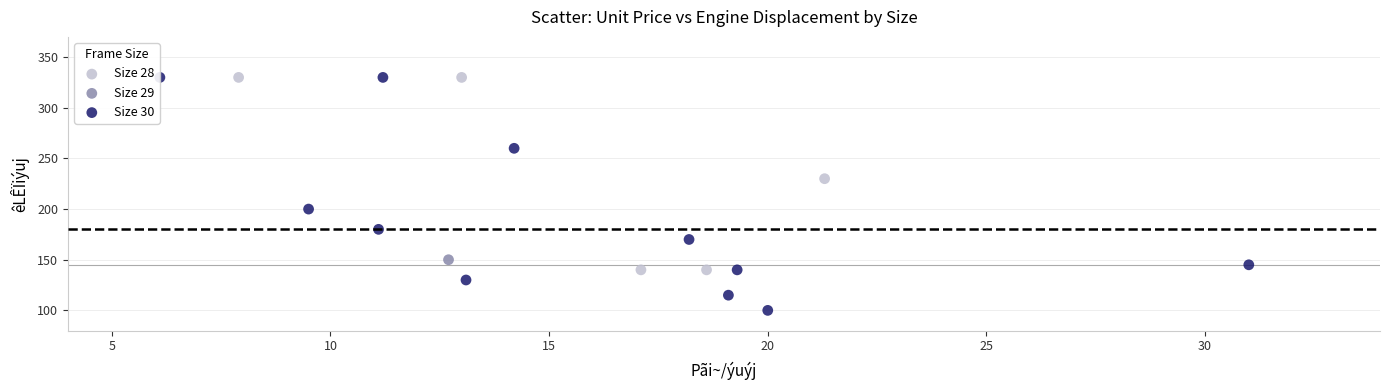

What are all the series names shown in the legend?

Size 28, Size 29, Size 30